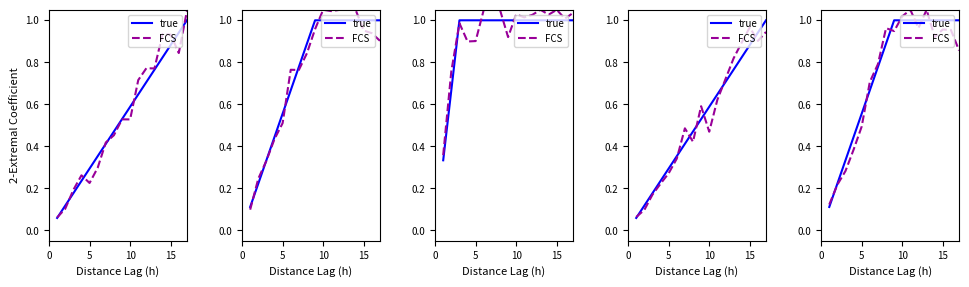

Between which two adjacent categories do FCS and true first intersect?

0 and 5